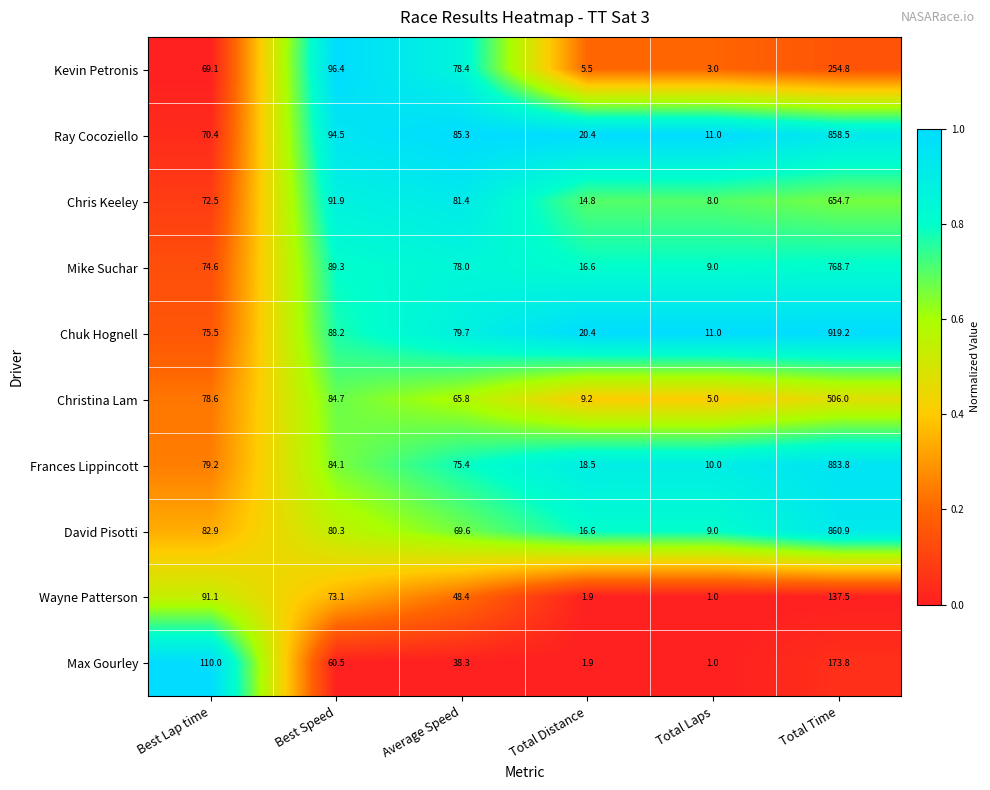

At Average Speed, list the series in order from largest to smallest.

Ray Cocoziello, Chris Keeley, Chuk Hognell, Kevin Petronis, Mike Suchar, Frances Lippincott, David Pisotti, Christina Lam, Wayne Patterson, Max Gourley